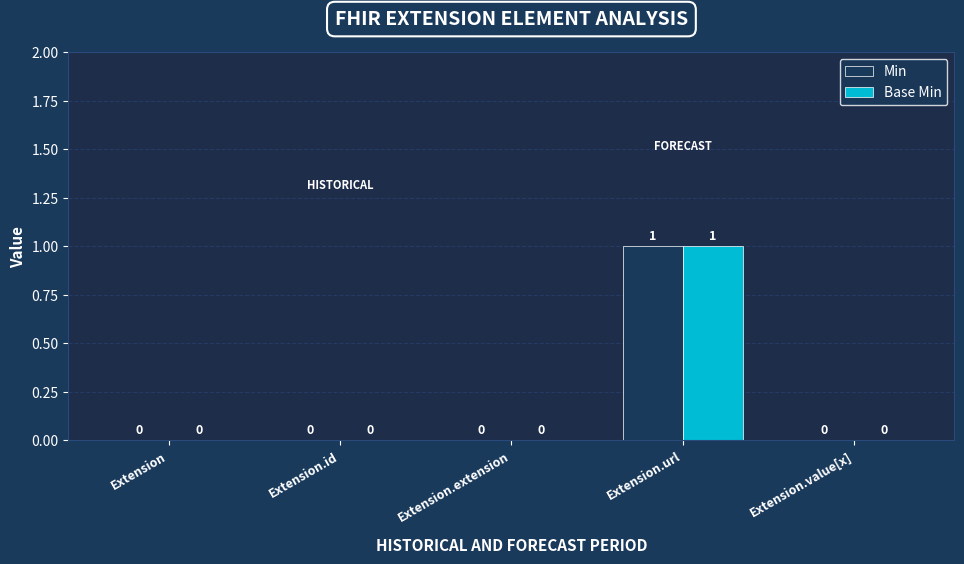

At which category does the chart reach its peak across all series?

Extension.url